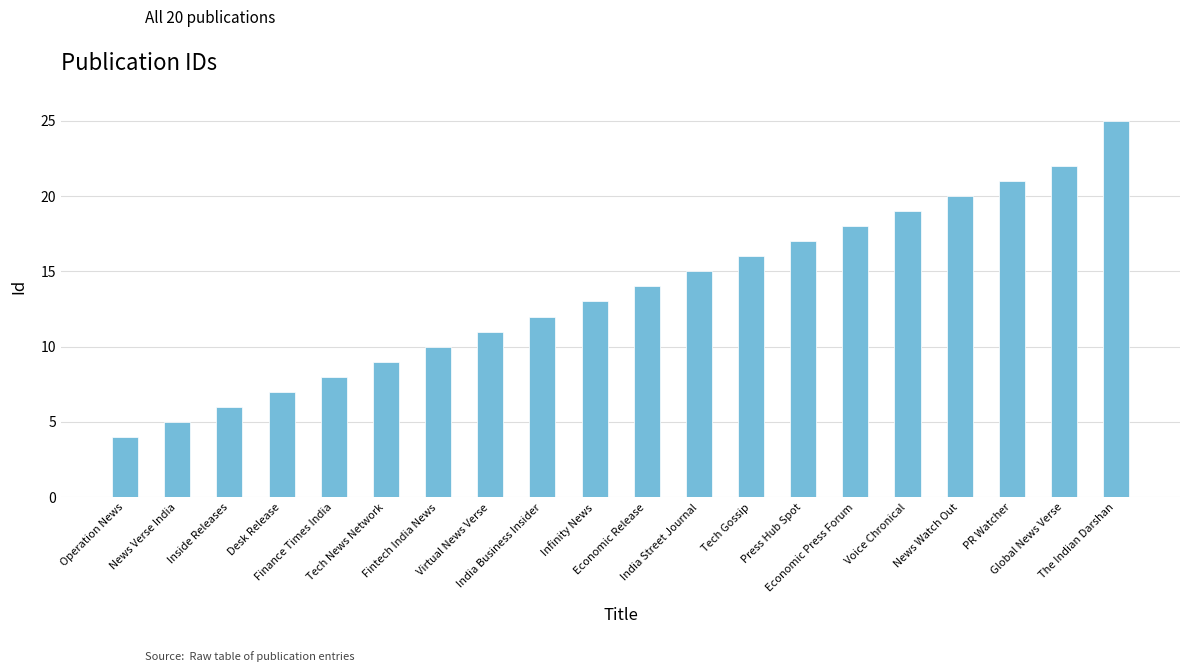

True or false: the data shows 10 at Fintech India News.

True